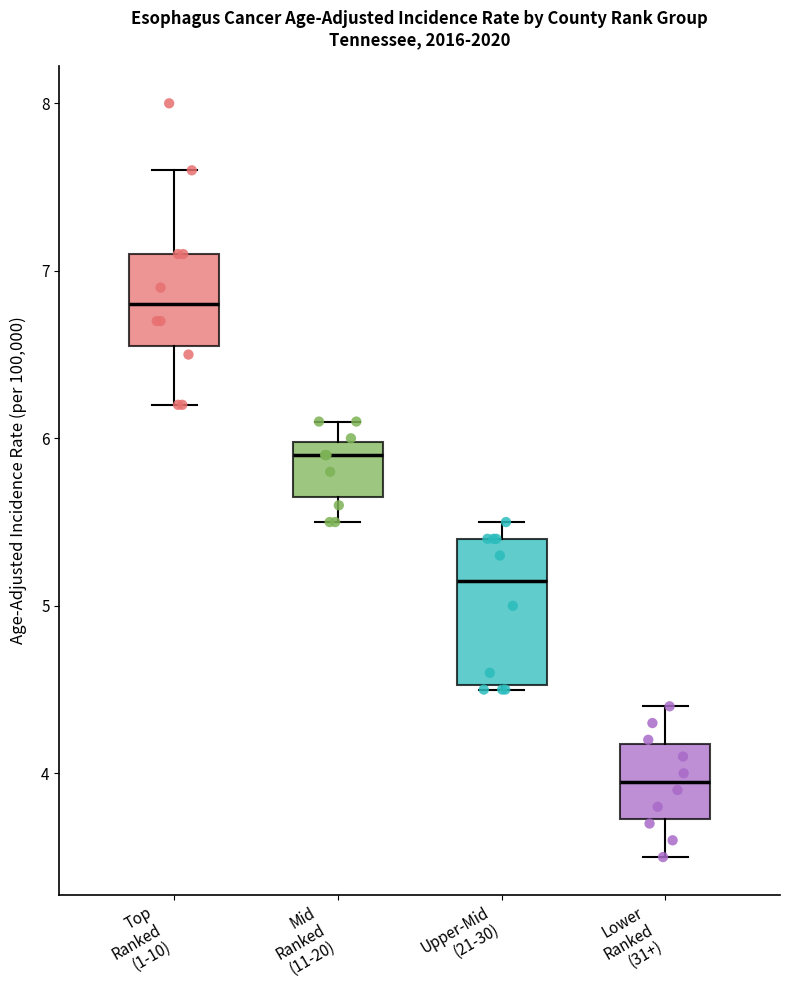

Where does the median line of the box for Upper-Mid (21-30) sit on the y-axis? The values are not printed on the chart, so give them approximately, as read against the axis.

5.2